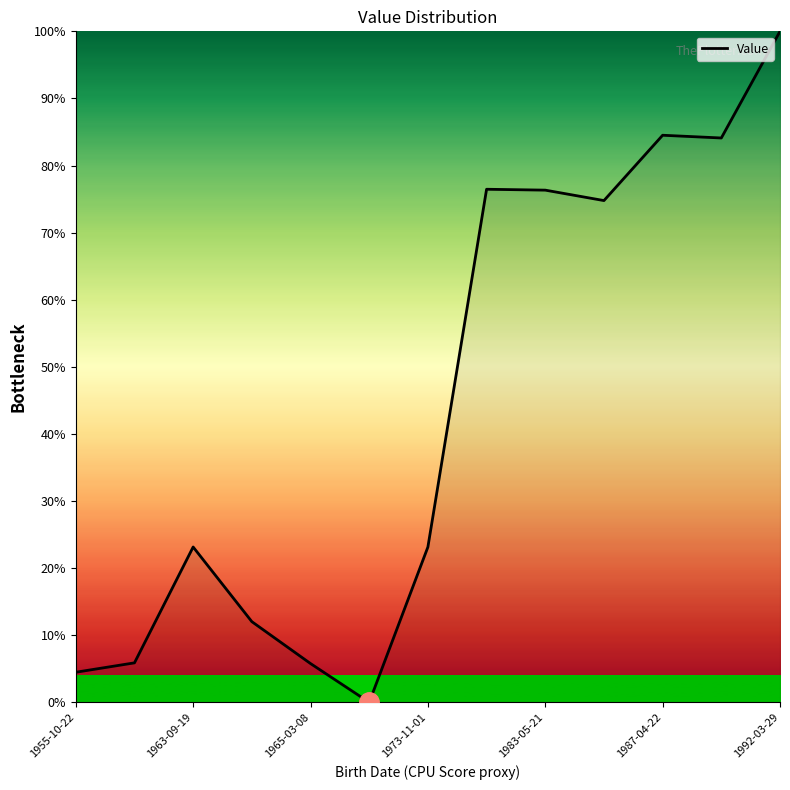

How many points are higher than both their immediate neighbors (excluding endpoints)?

3